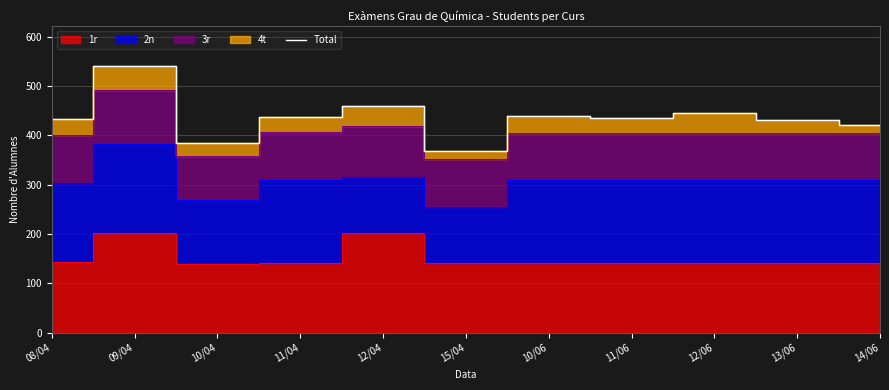

Rank the categories by value from lowest to highest.

15/04, 10/04, 14/06, 13/06, 08/04, 11/06, 11/04, 10/06, 12/06, 12/04, 09/04